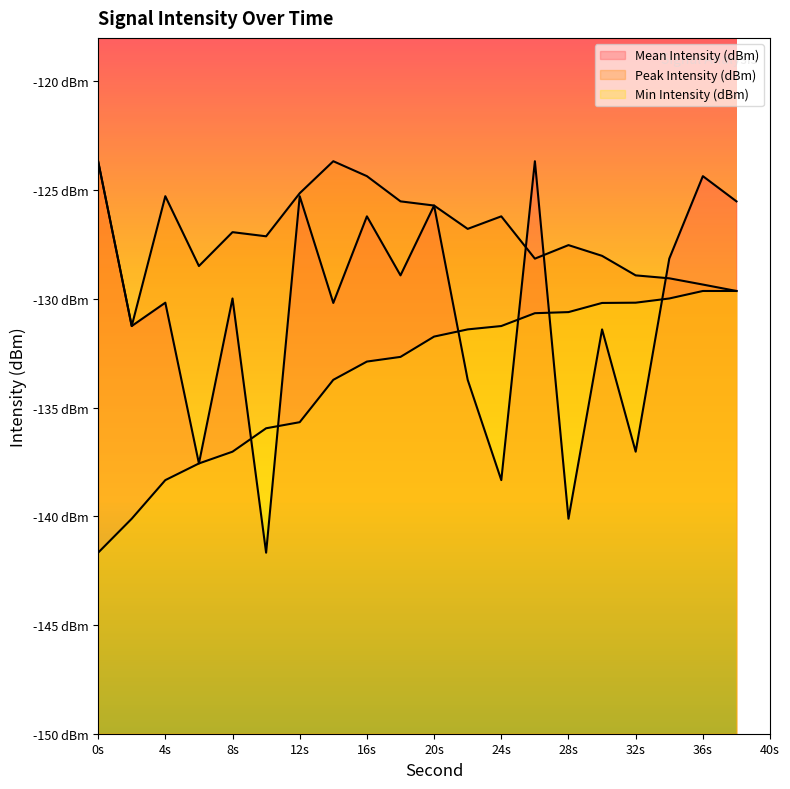

What is the difference between the highest and lowest values at 10?

14.6